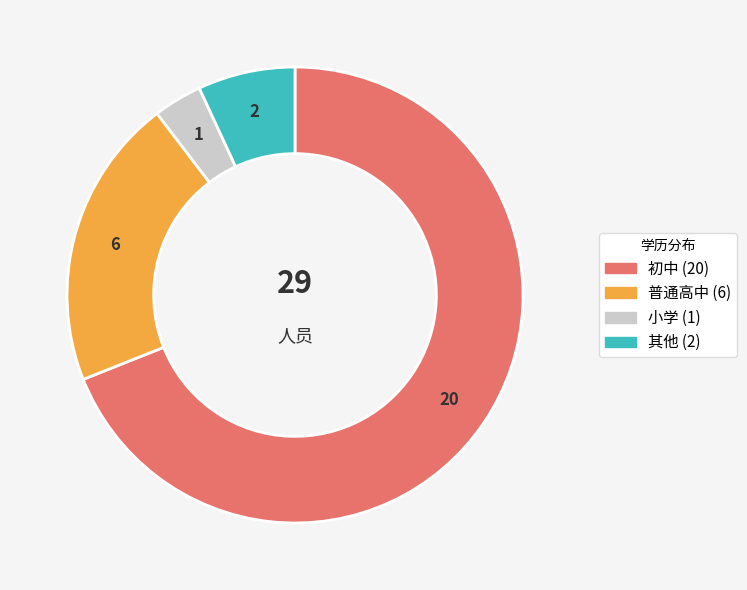

Is there any slice that represents more than half of the pie?

Yes